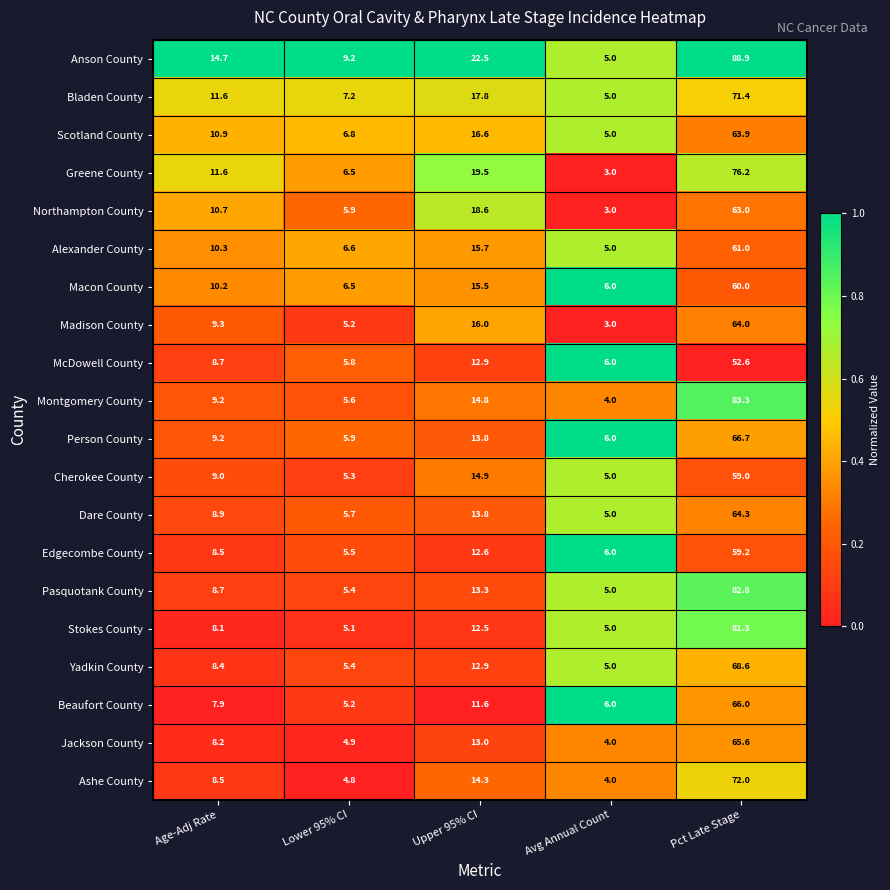

Which label corresponds to the smallest value in the chart?

Avg Annual Count